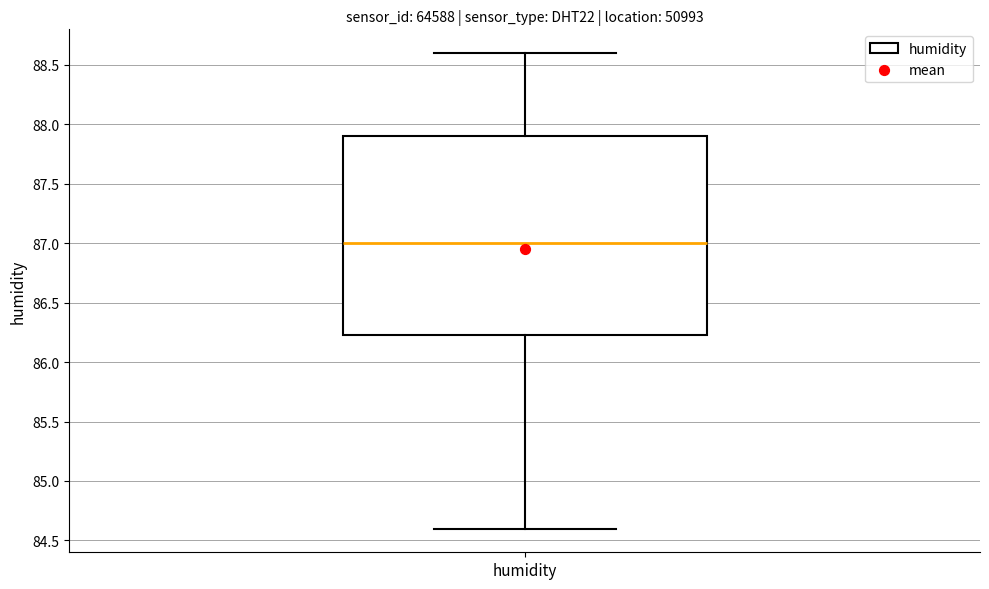

Transcribe this box plot: give where the median line is, the range the box spans, and where the two whiskers end, as read against the y-axis. The values are not printed on the chart, so give them approximately, as read against the axis.

median 87.00, box 86.25 to 87.90, whiskers 84.60 to 88.60